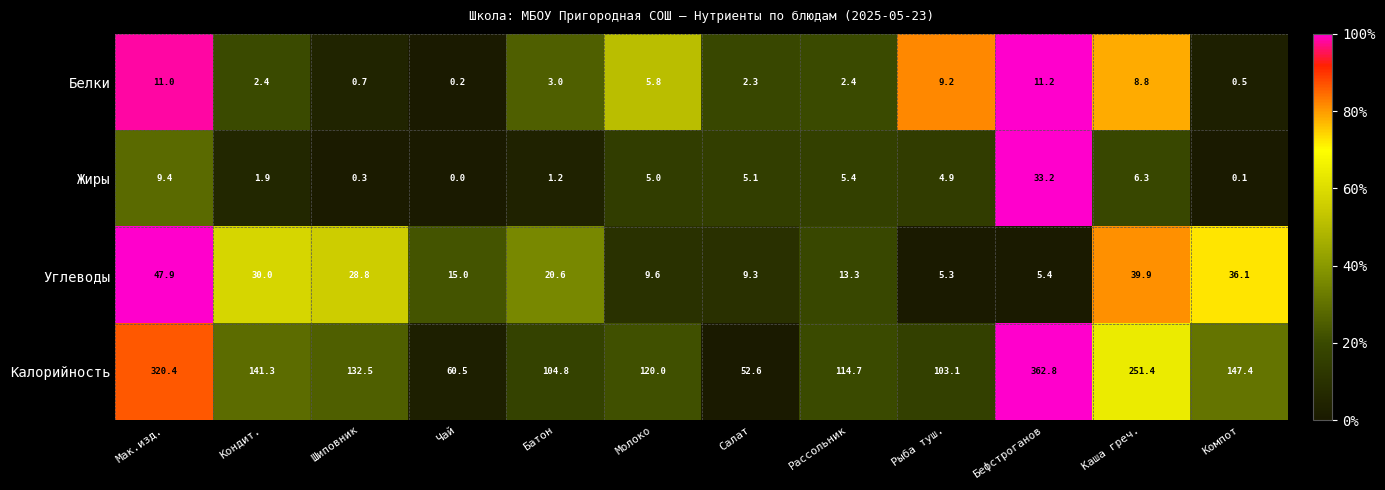

The Белки series shows 2.7 at Каша греч.. True or false?

False